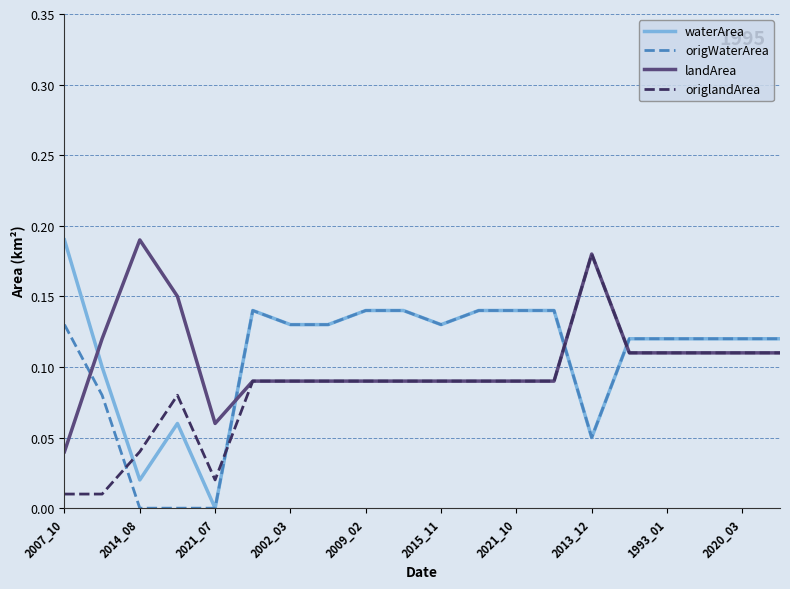

Which series ends up on top after the final intersection of waterArea and origlandArea?

waterArea